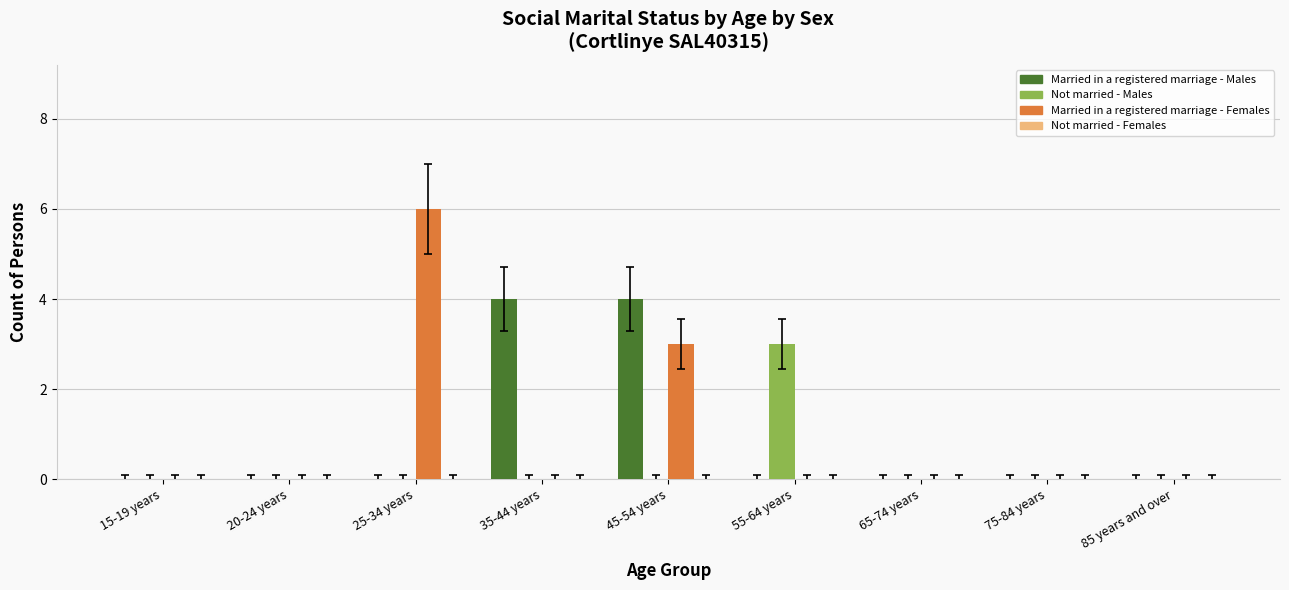

The Married in a registered marriage - Females series shows 2 at 35-44 years. True or false?

False